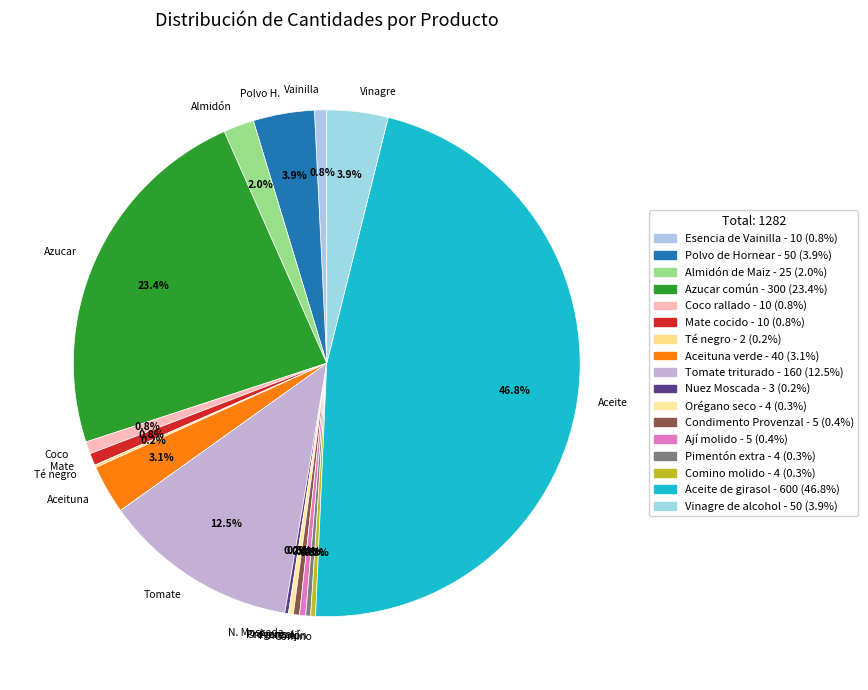

Approximately how many times larger is the value at Provenzal compared to Mate?

0.5